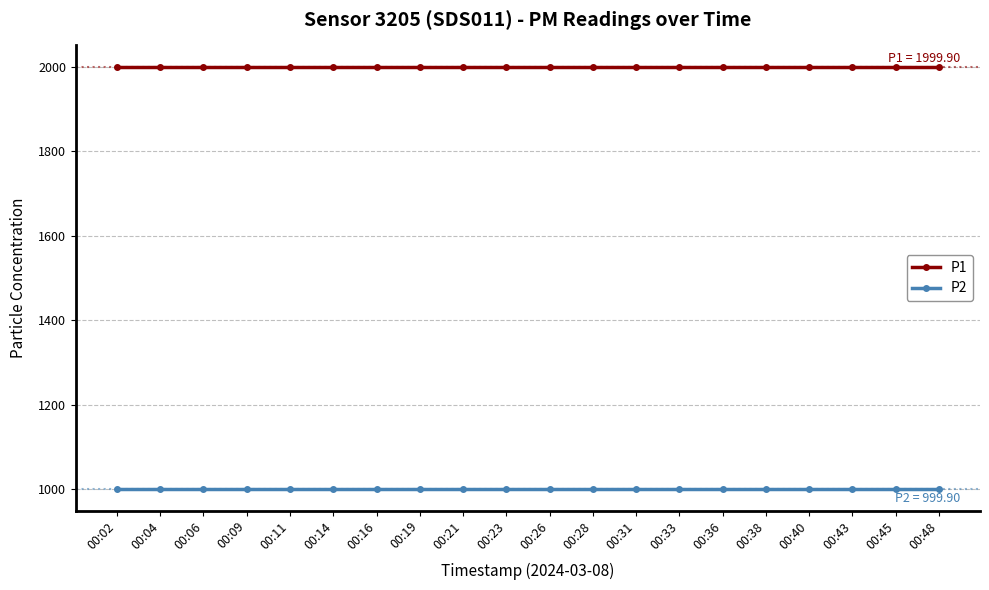

The P2 series shows 1698.3 at 00:45. True or false?

False